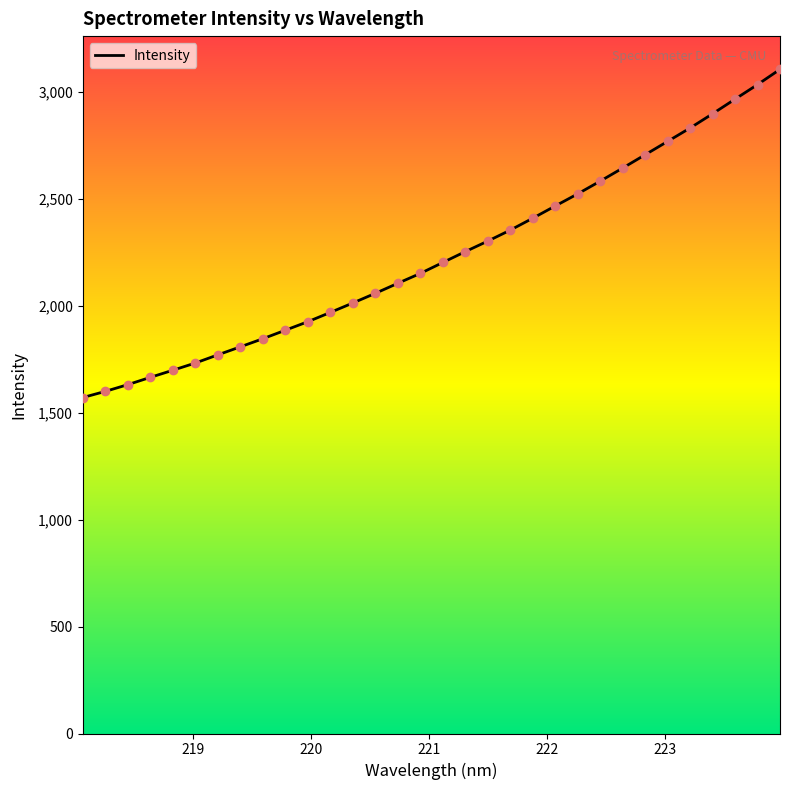

What is the maximum value shown in the chart?

3106.2